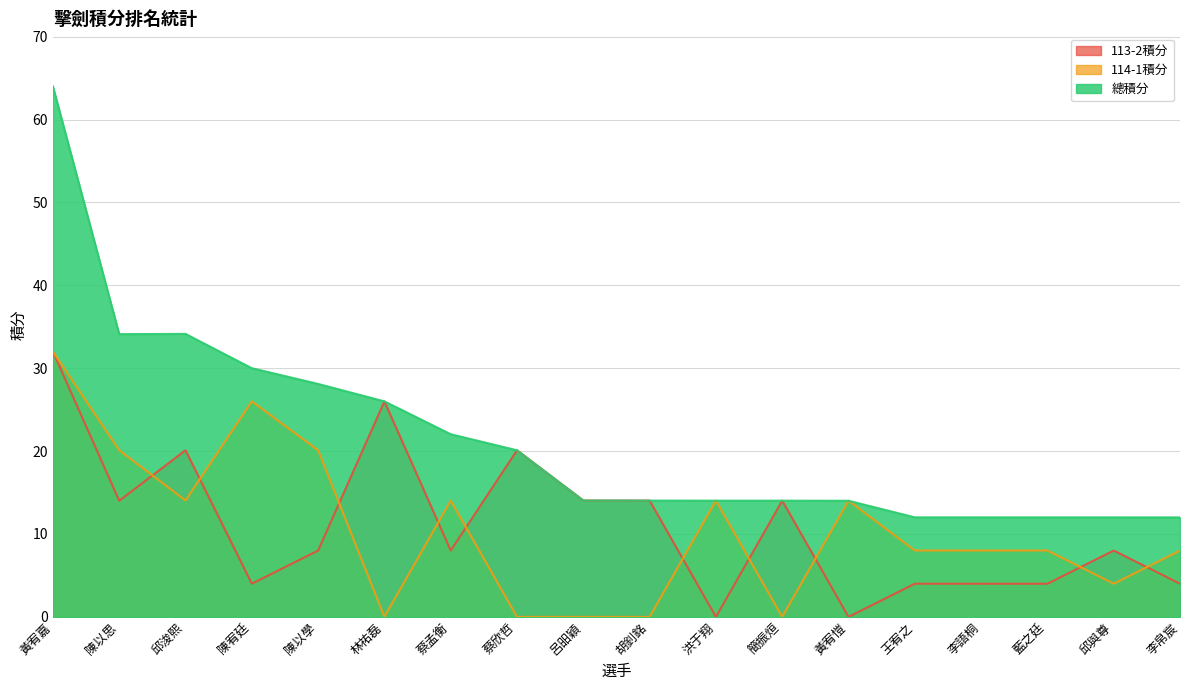

At which category is the sum across all series the highest?

黃宥嘉